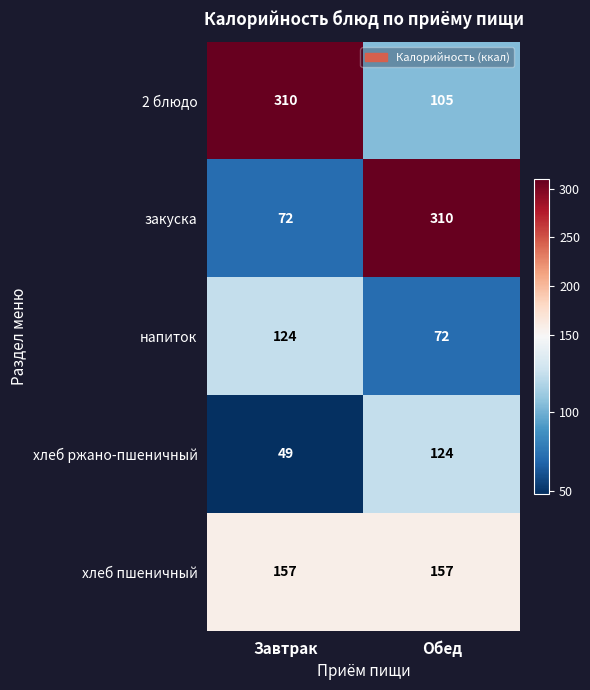

Rank the categories by закуска value from highest to lowest.

Обед, Завтрак